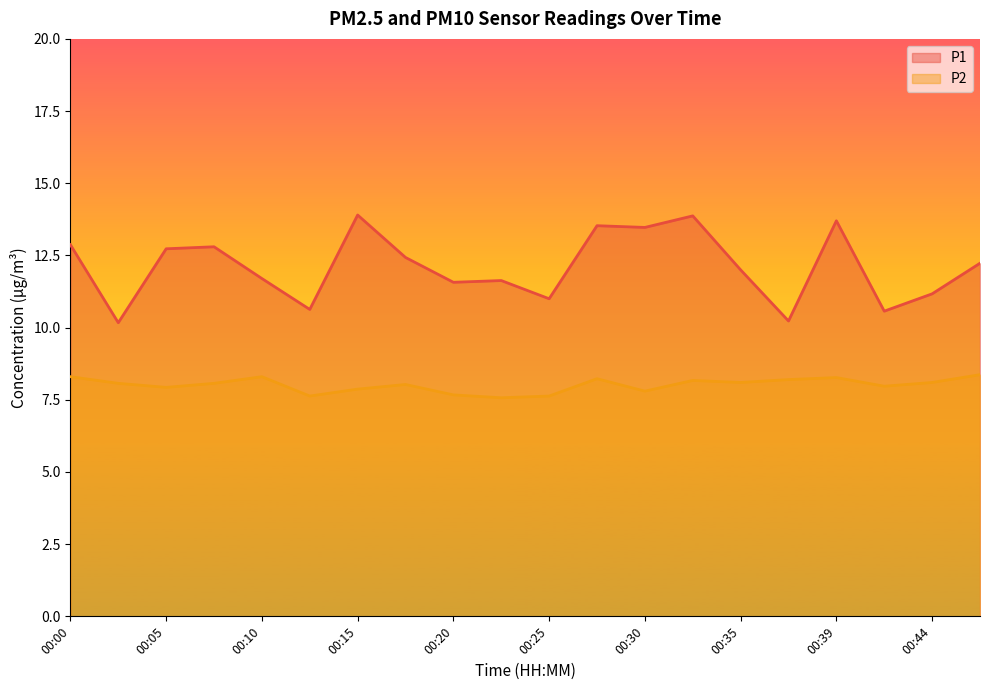

At which label does P1 first exceed 12?

00:00